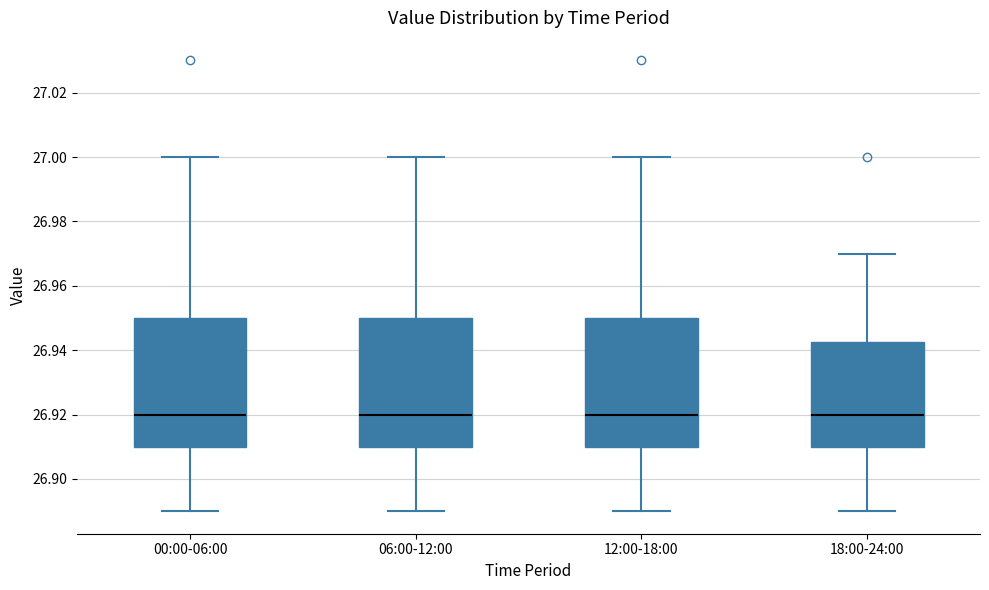

Reading left to right, read every box against the y-axis: the position of its median line, the range the box covers, and the ends of its whiskers. The values are not printed on the chart, so give them approximately, as read against the axis.

00:00-06:00: median 26.920, box 26.910 to 26.950, whiskers 26.890 to 27.000
06:00-12:00: median 26.920, box 26.910 to 26.950, whiskers 26.890 to 27.000
12:00-18:00: median 26.920, box 26.910 to 26.950, whiskers 26.890 to 27.000
18:00-24:00: median 26.920, box 26.910 to 26.942, whiskers 26.890 to 26.970